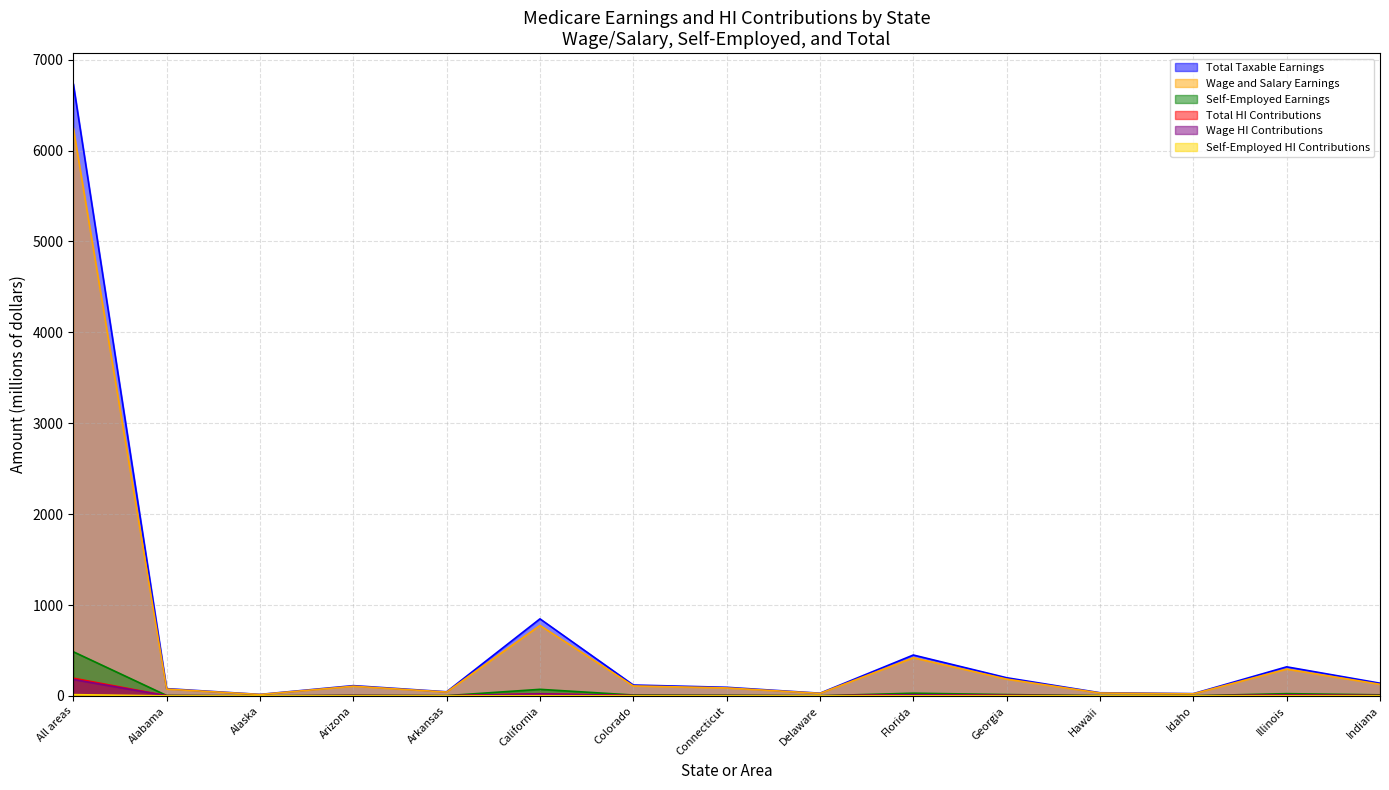

What are all the series names shown in the legend?

Total Taxable Earnings, Wage and Salary Earnings, Self-Employed Earnings, Total HI Contributions, Wage HI Contributions, Self-Employed HI Contributions